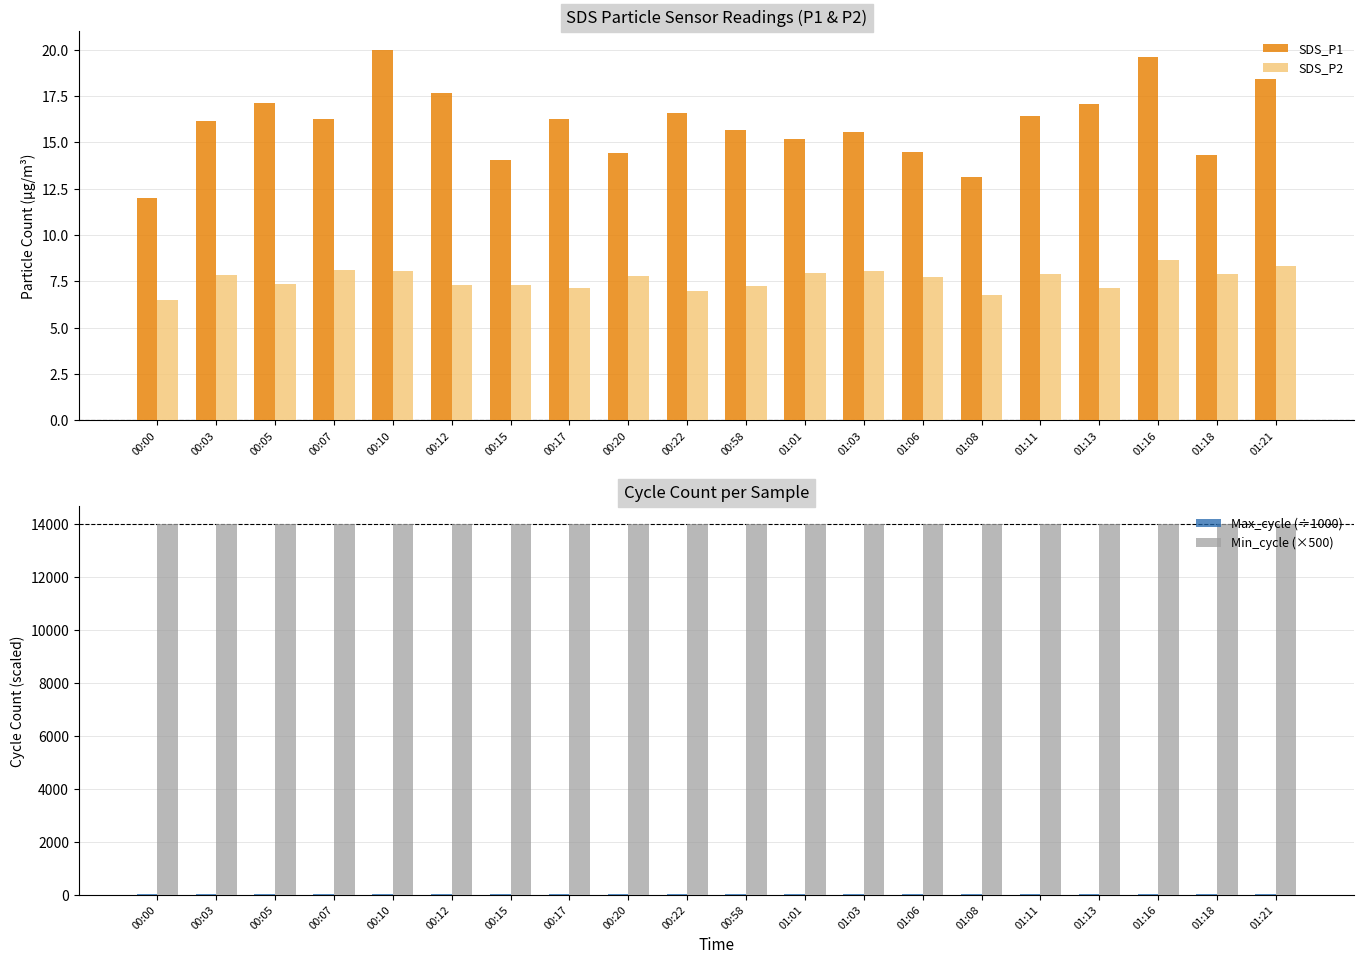

Reading left to right, list all the values displayed in this chart.

SDS_P1: 12.0	16.2	17.1	16.2	20.0	17.7	14.1	16.2	14.4	16.6	15.7	15.2	15.6	14.5	13.1	16.4	17.1	19.6	14.3	18.4
SDS_P2: 6.5	7.8	7.4	8.1	8.1	7.3	7.3	7.2	7.8	7.0	7.2	8.0	8.1	7.7	6.8	7.9	7.1	8.6	7.9	8.3
Max_cycle (÷1000): 20.0	20.3	20.0	20.3	20.0	20.3	20.1	20.7	20.0	20.3	20.0	20.1	20.5	20.0	20.1	20.0	20.0	20.0	20.1	20.0
Min_cycle (×500): 14000.0	14000.0	14000.0	14000.0	14000.0	14000.0	14000.0	14000.0	14000.0	14000.0	14000.0	14000.0	14000.0	14000.0	14000.0	14000.0	14000.0	14000.0	14000.0	14000.0